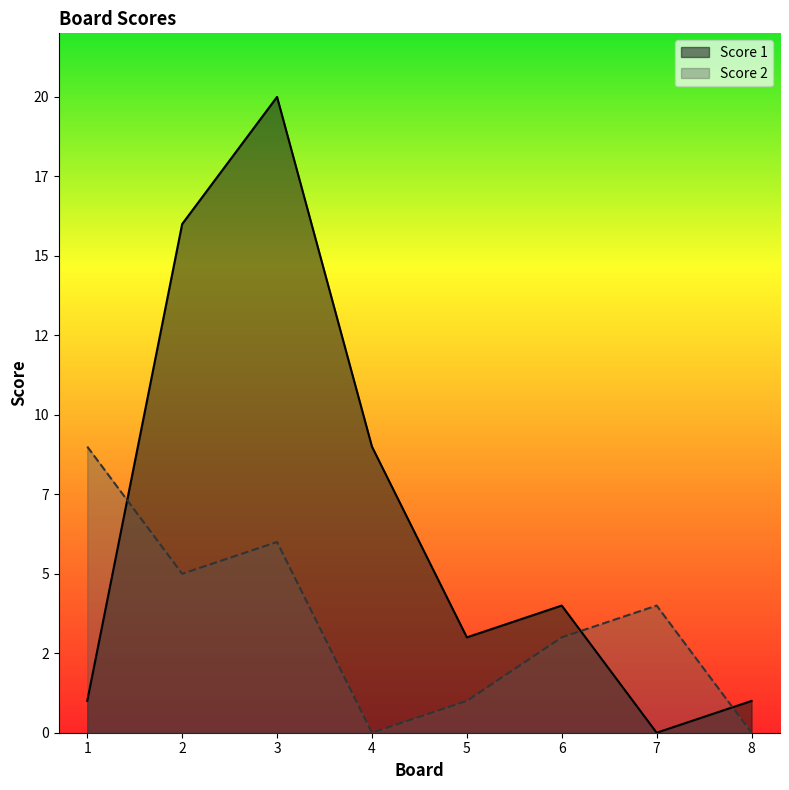

Which has a higher value, 4 or 5?

4